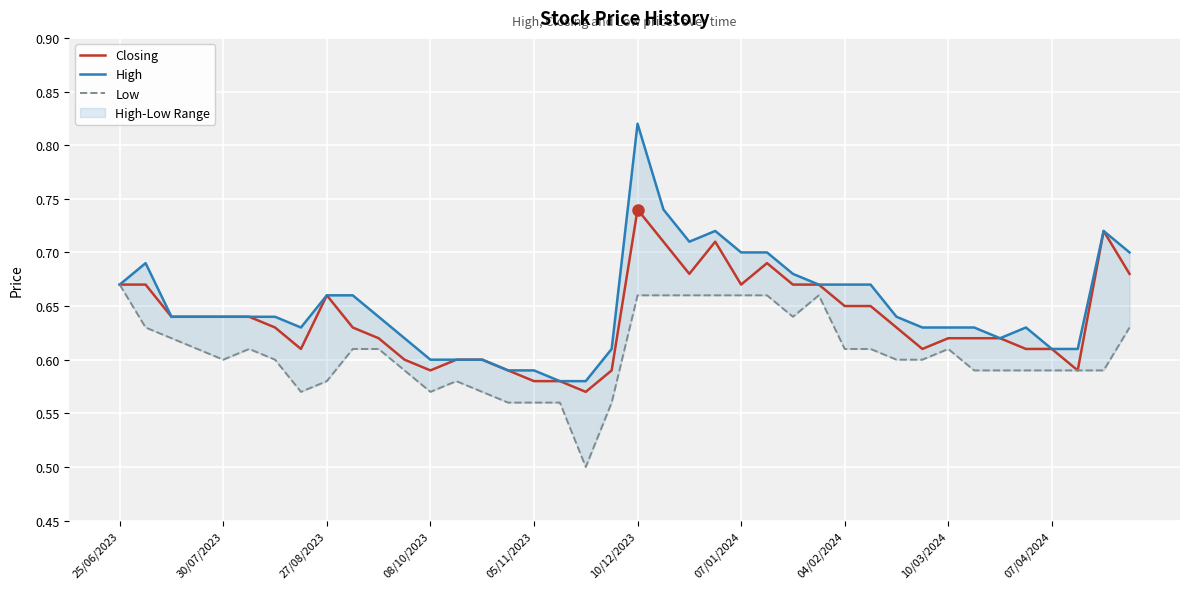

The Closing series shows 0.2 at 33. True or false?

False